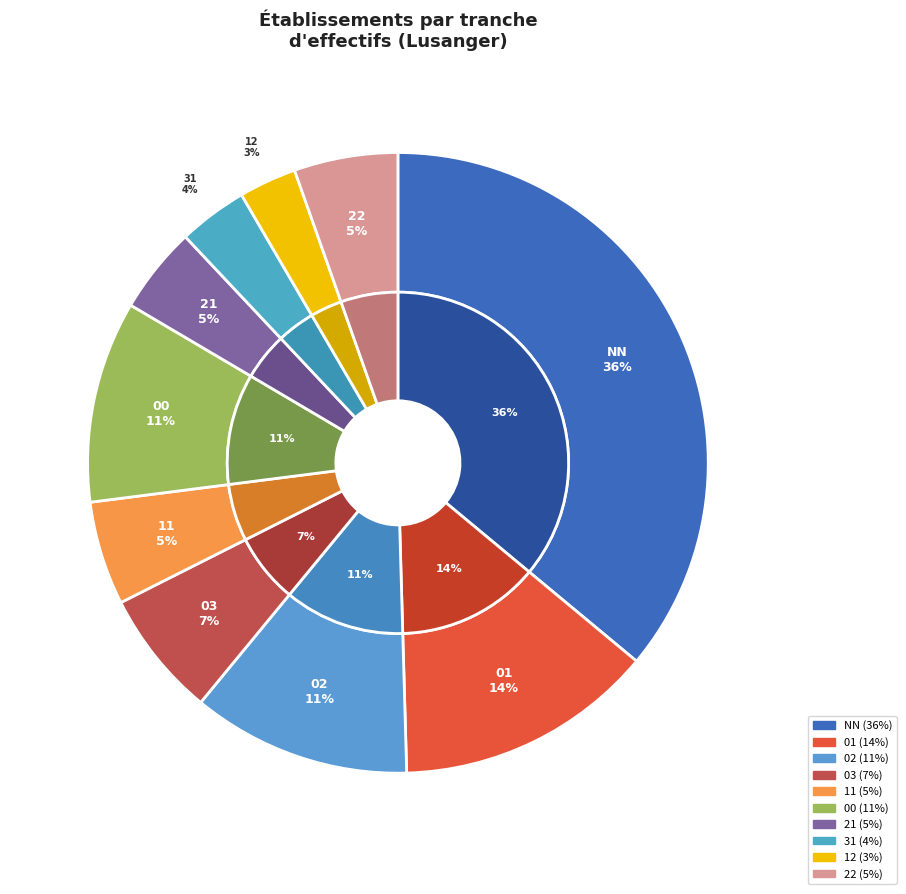

True or false: 02 accounts for 3% of the total.

False